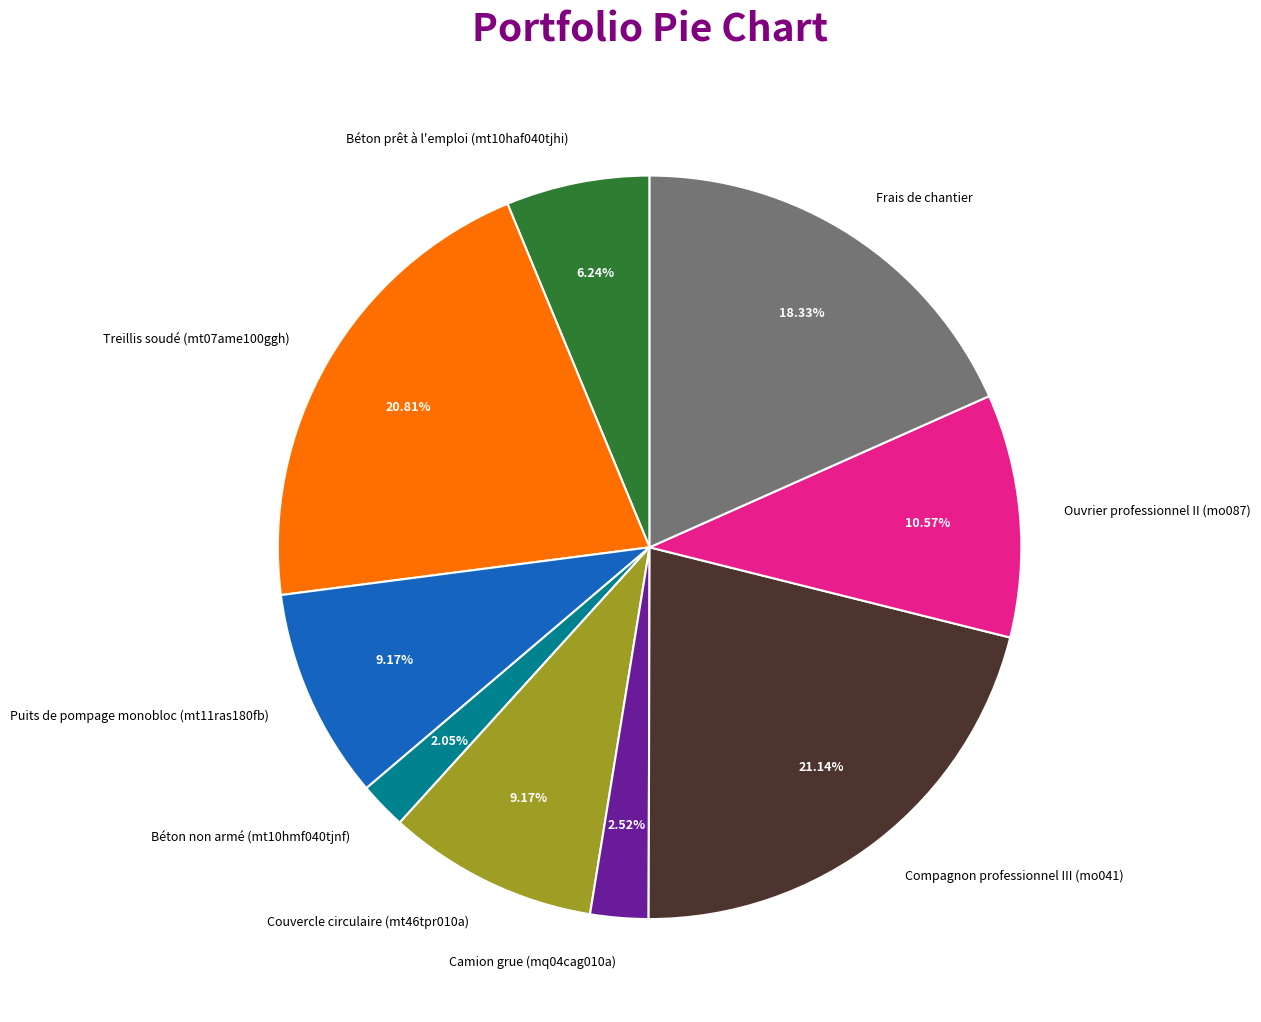

Does Treillis soudé (mt07ame100ggh) account for over 50% of the chart?

No